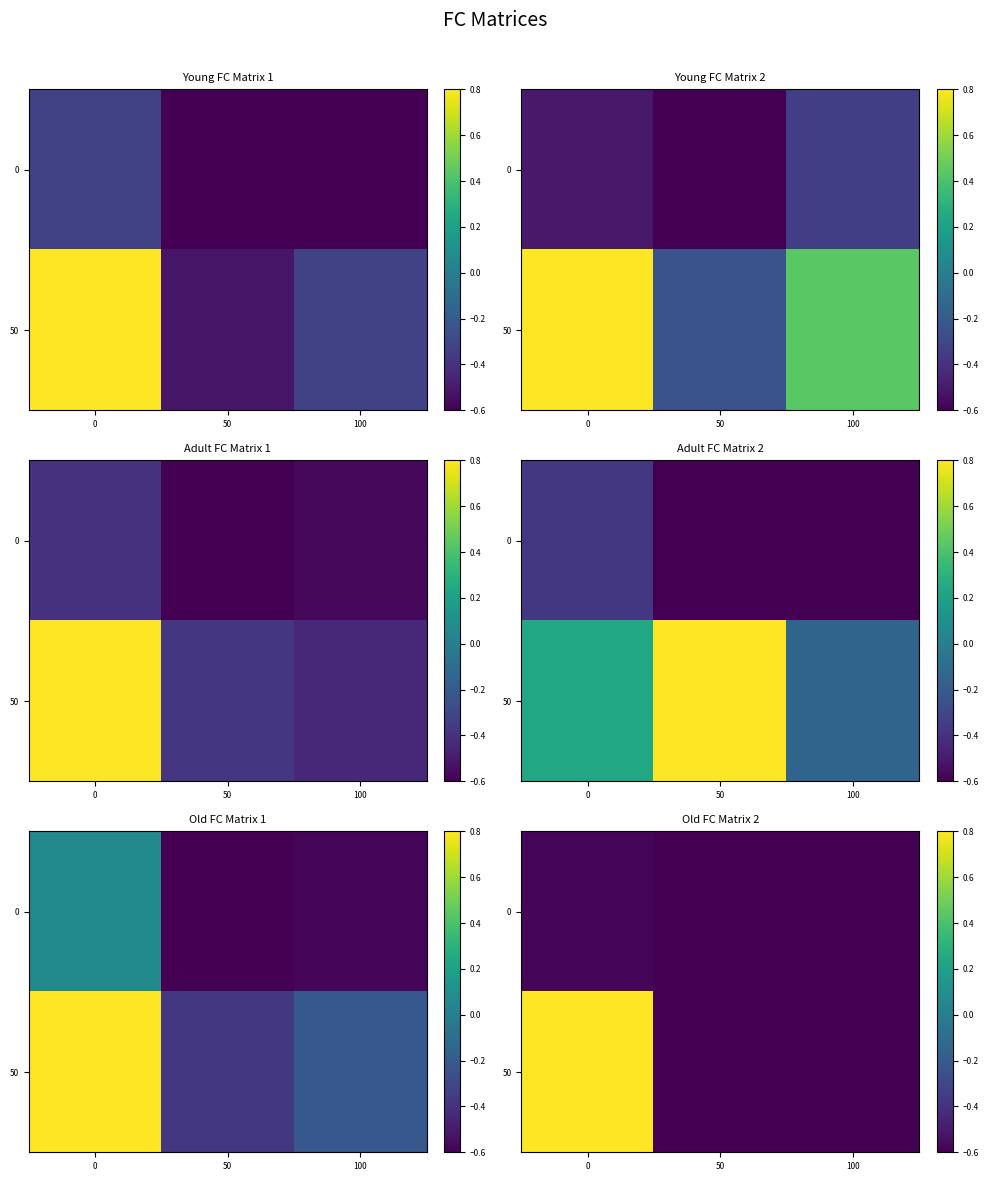

Which series has the largest range (max minus min)?

50